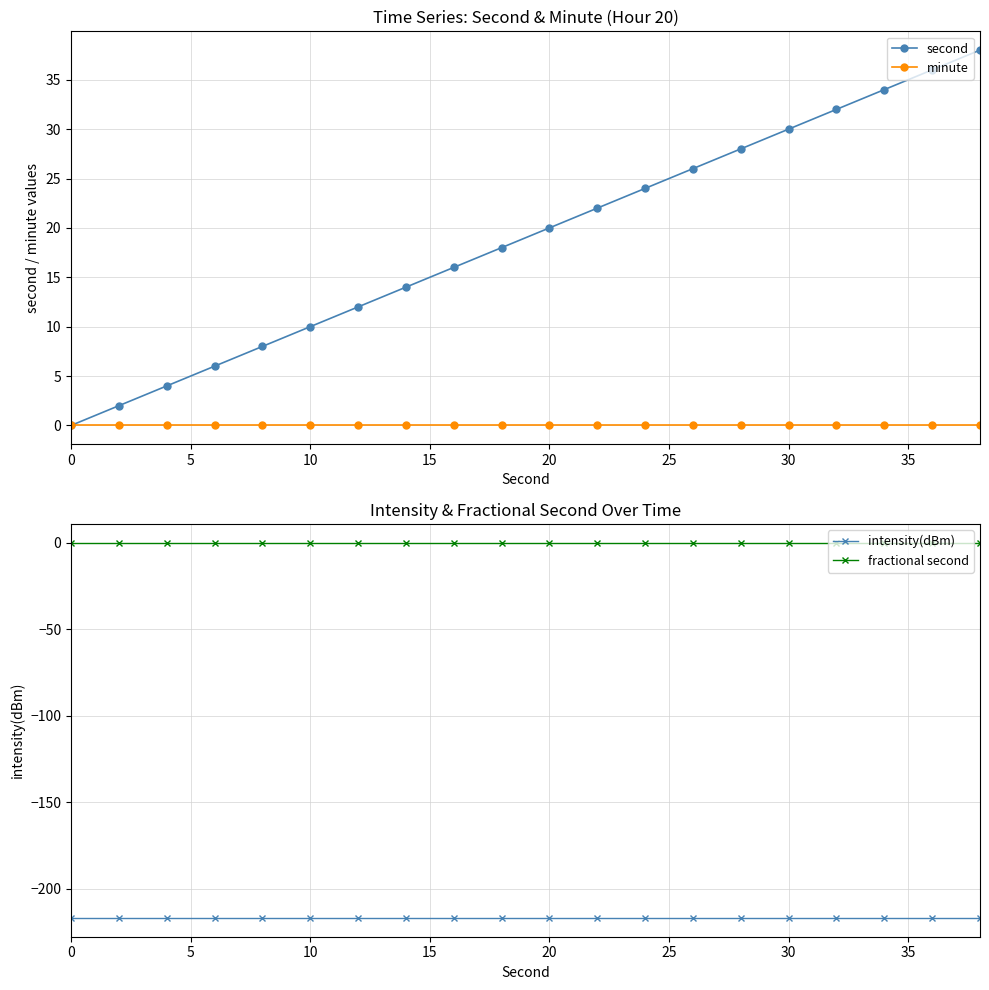

Is it true that minute equals 0.0 at 15?

True